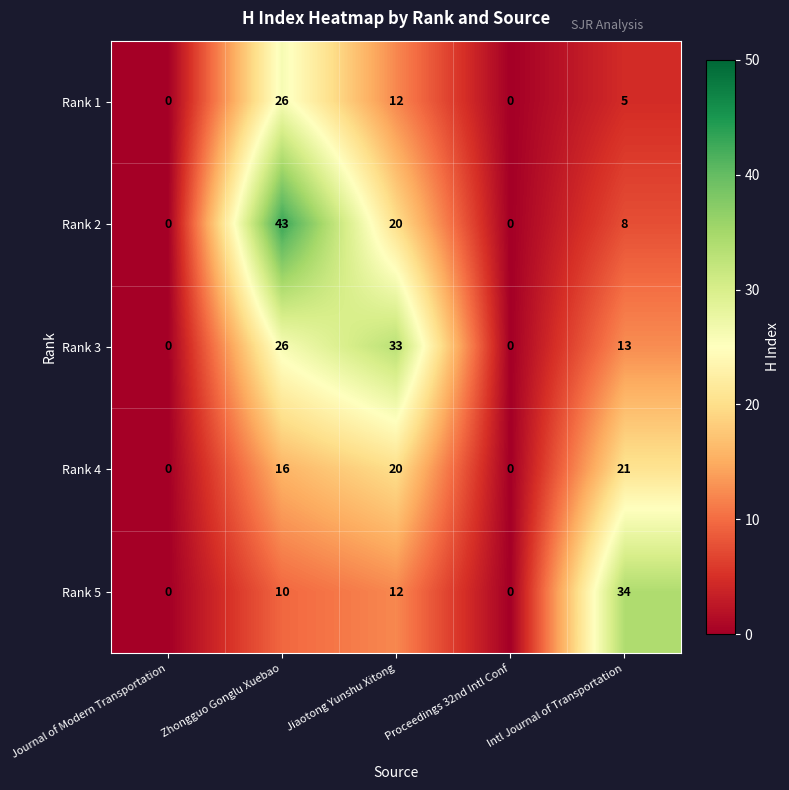

What is the maximum value for Rank 1?

26